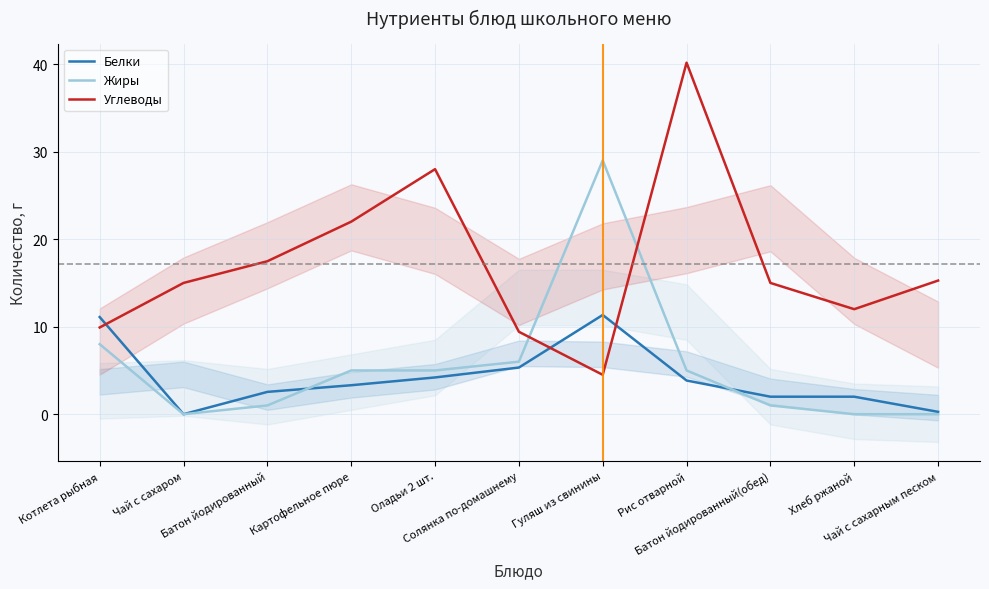

What is the total value across all series at Чай с сахарным песком?

15.5